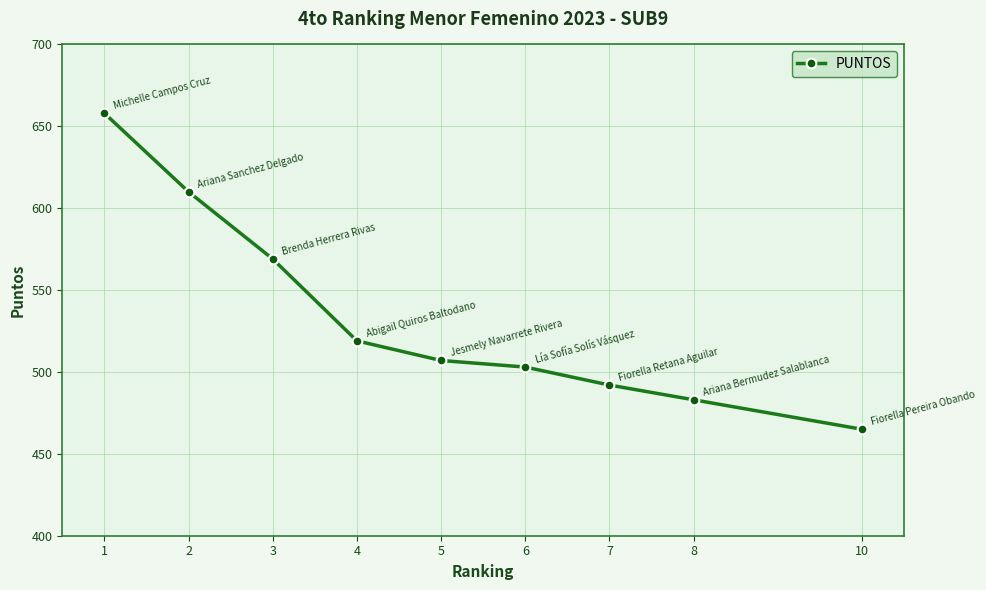

What is the change in value from 4 to 5?

-12